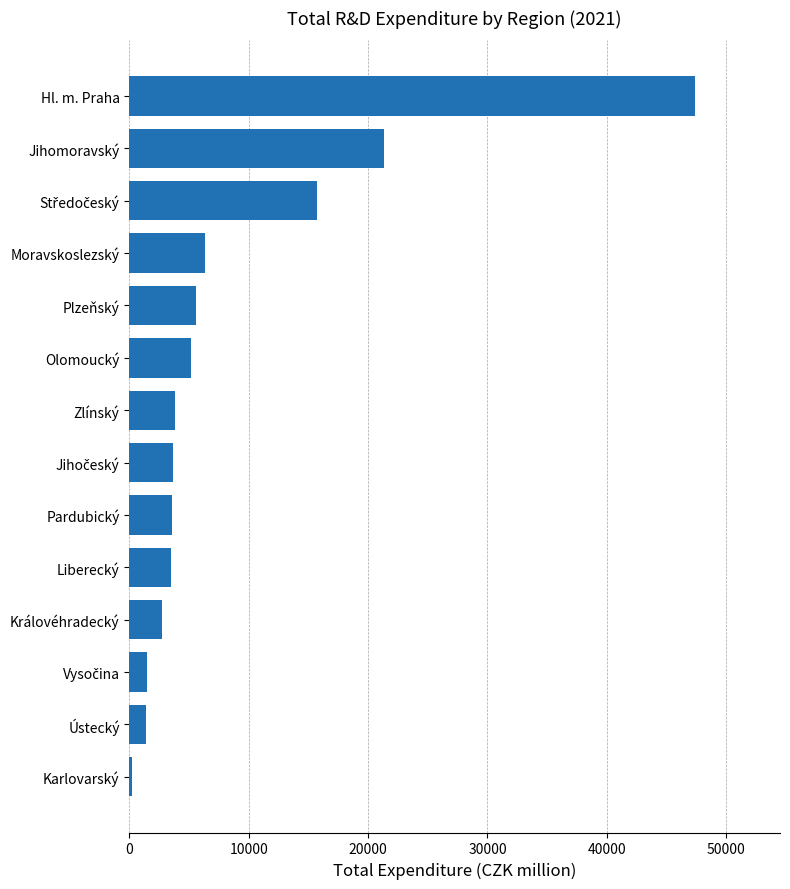

The chart shows a value of 10823.3 at Hl. m. Praha. True or false?

False